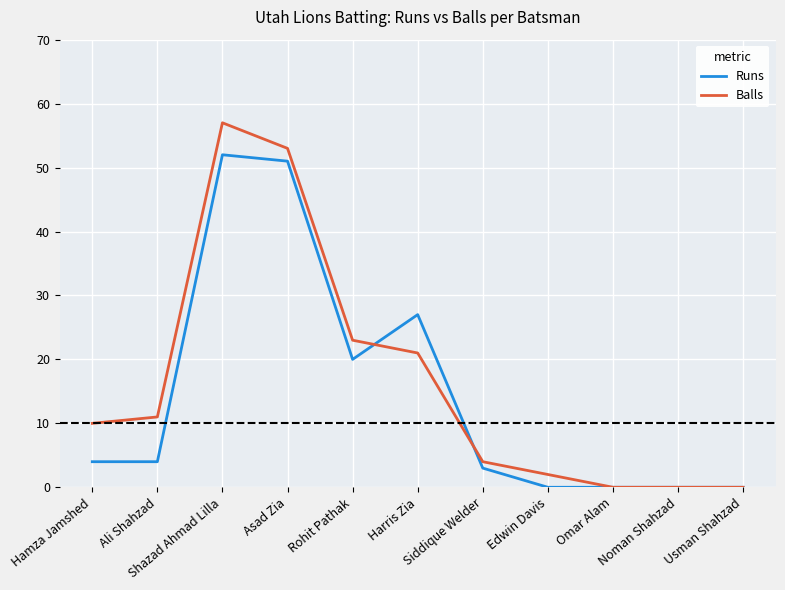

Is the value of Balls at Rohit Pathak greater than the value of Runs at Rohit Pathak?

Yes